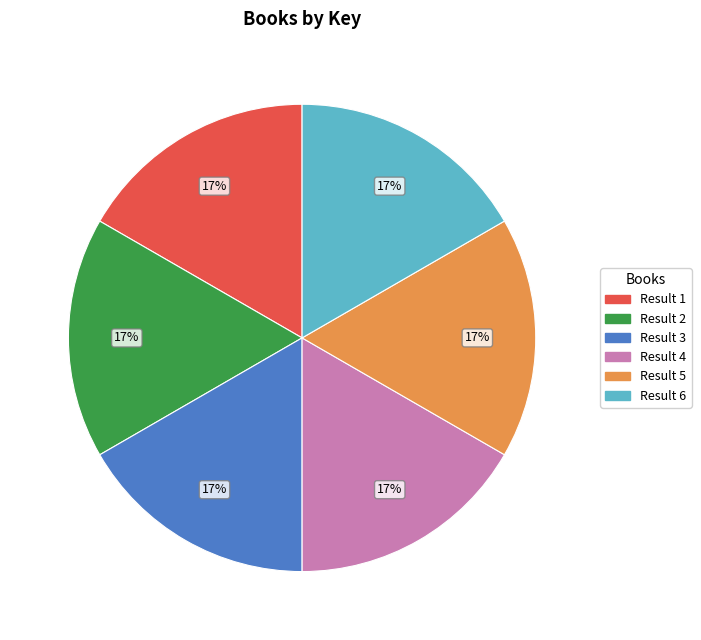

How many slices are in this pie chart?

6